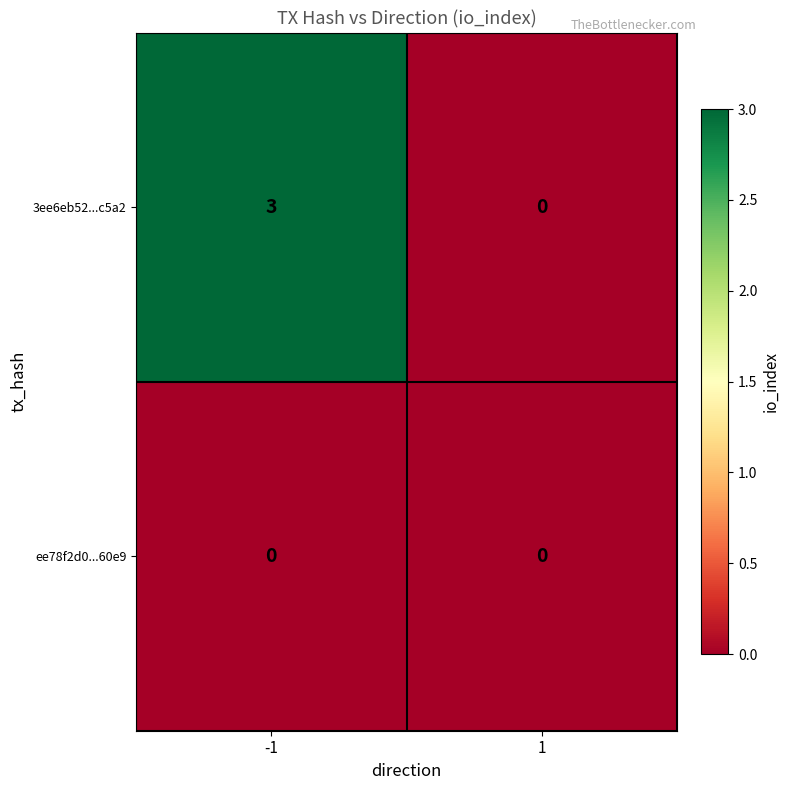

Which series has the largest total across all categories?

3ee6eb52...c5a2